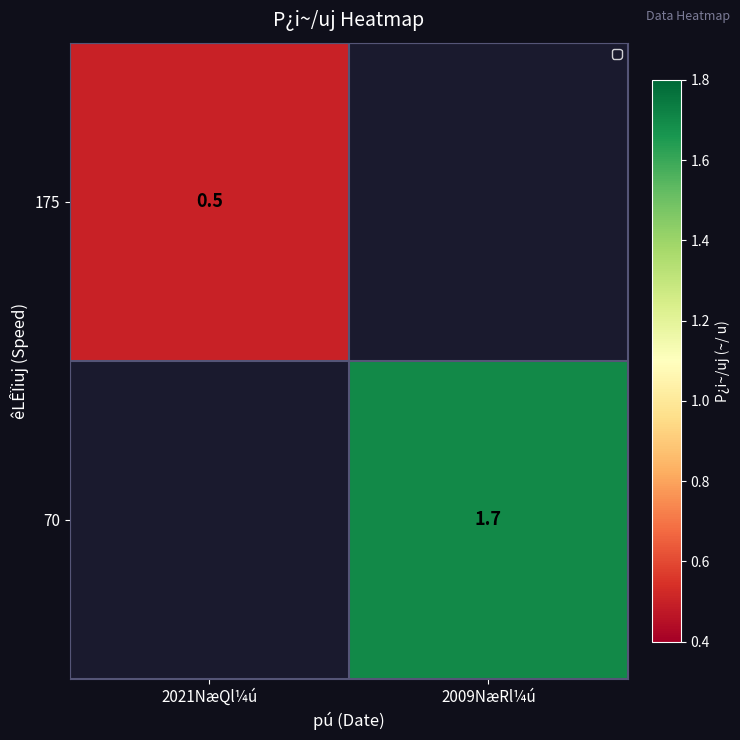

Is it true that 175 equals 0.5 at 2021NæQl¼ú?

True